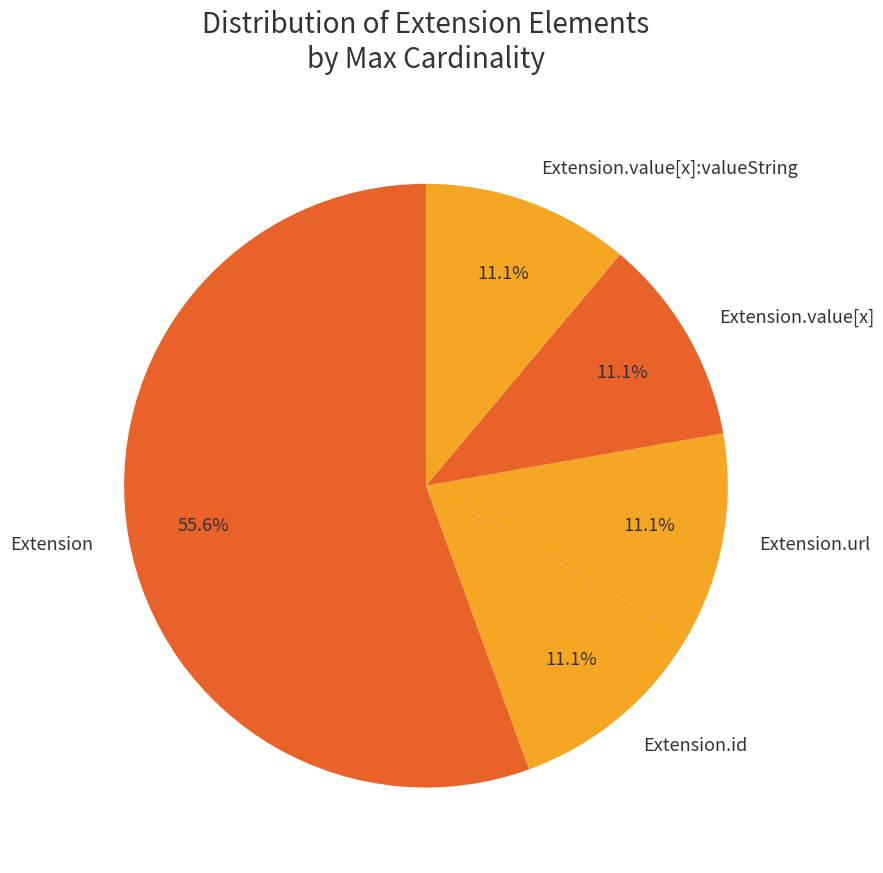

Is there any slice that represents more than half of the pie?

Yes